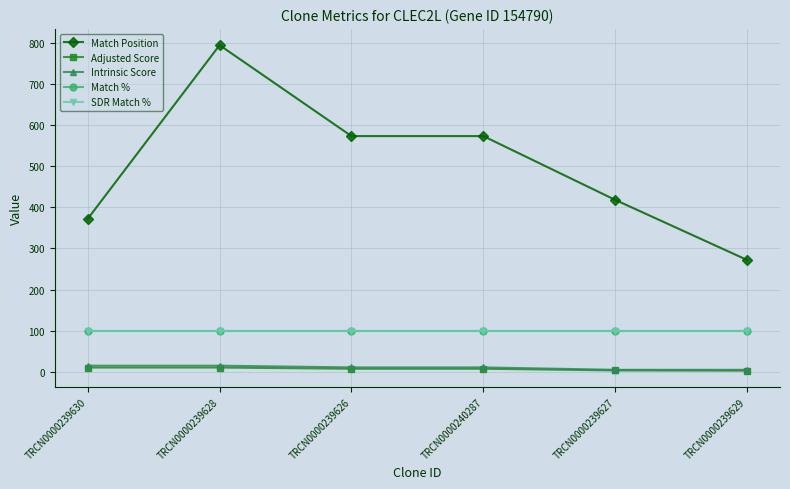

What is the label of the 4th point from the right?

TRCN0000239626